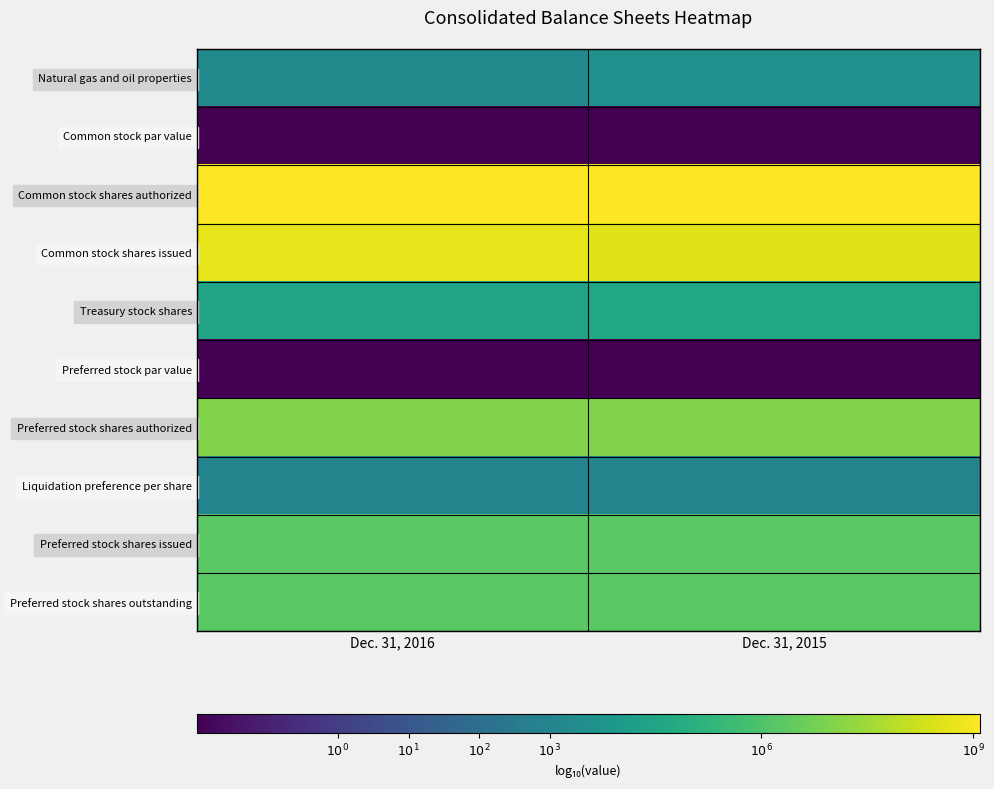

What is the total value across all series at Dec. 31, 2015?

44.4